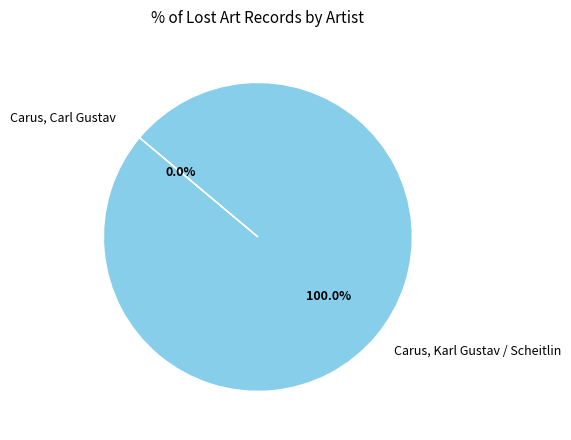

Is it true that Carus, Karl Gustav / Scheitlin is 93% of the pie?

False